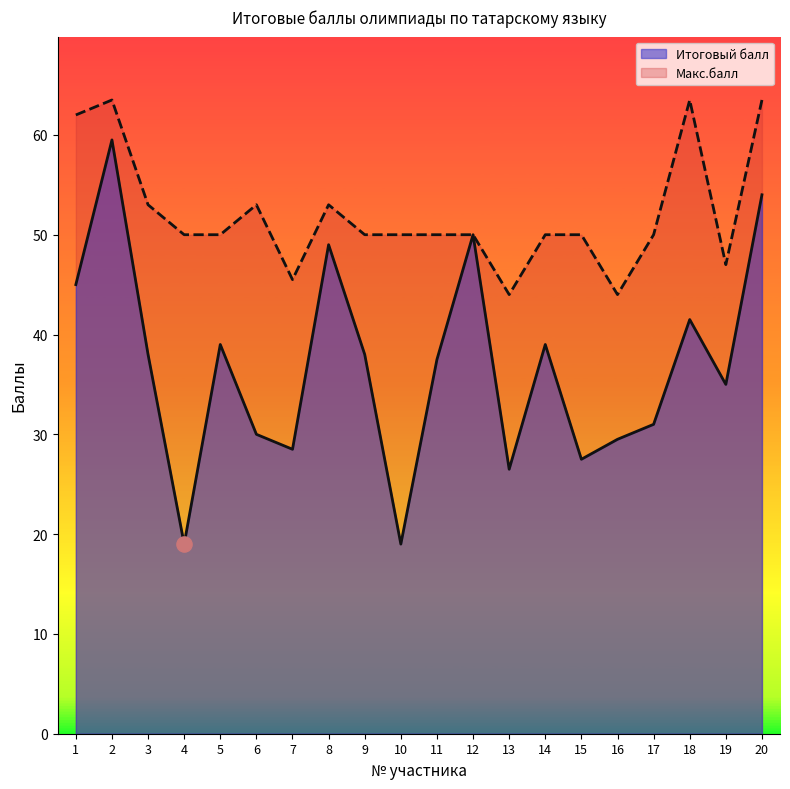

Which series reaches the minimum Y coordinate?

Итоговый балл